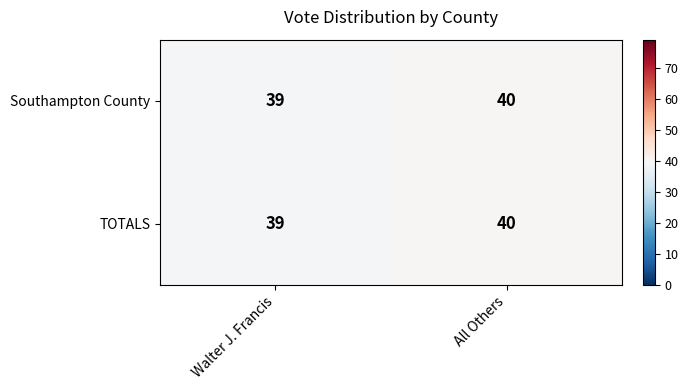

True or false: TOTALS has a value of 14 at Walter J. Francis.

False